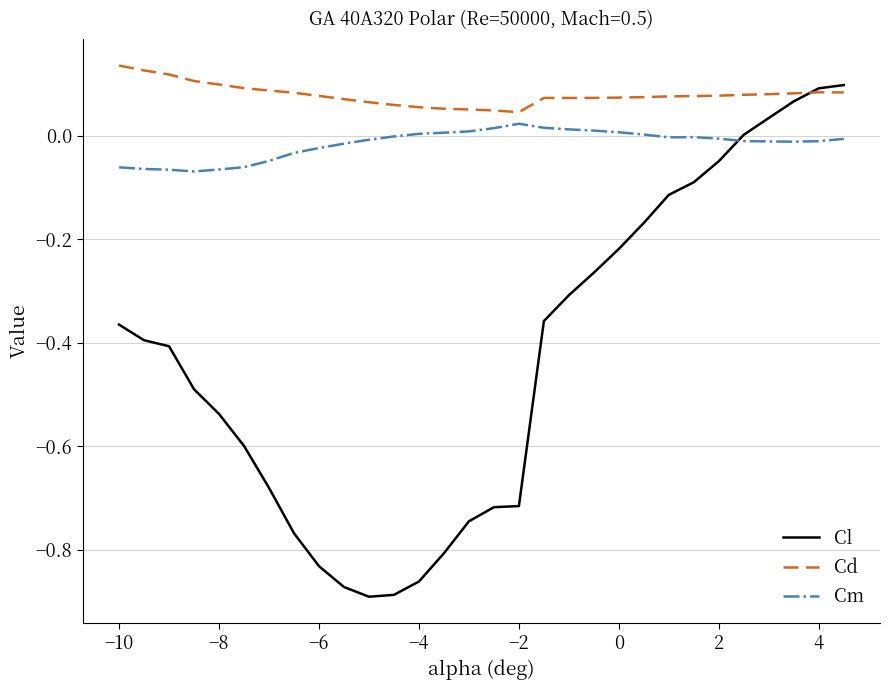

Which series has the widest spread of values?

Cl